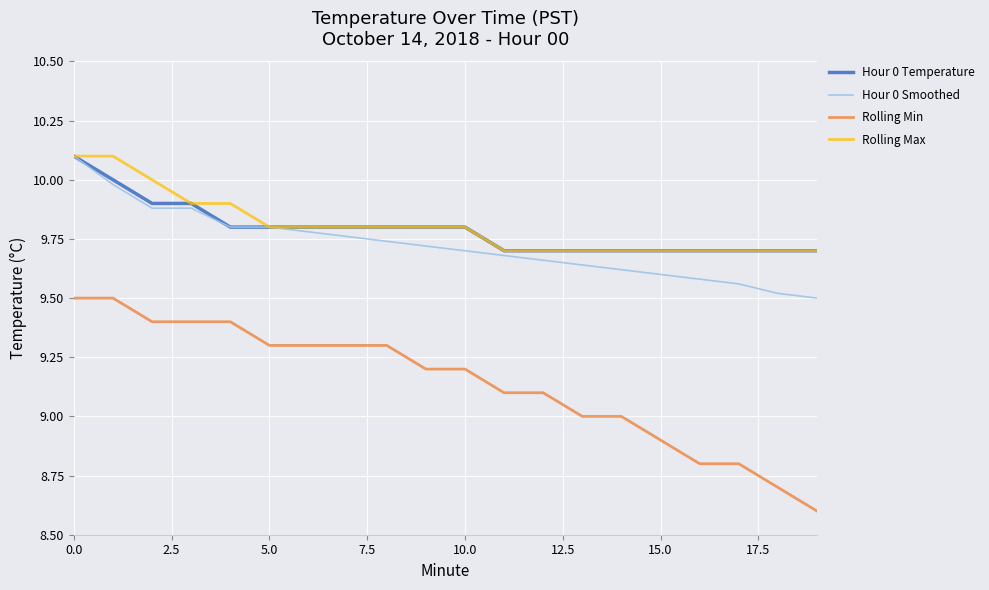

Which series has the largest range (max minus min)?

Rolling Min